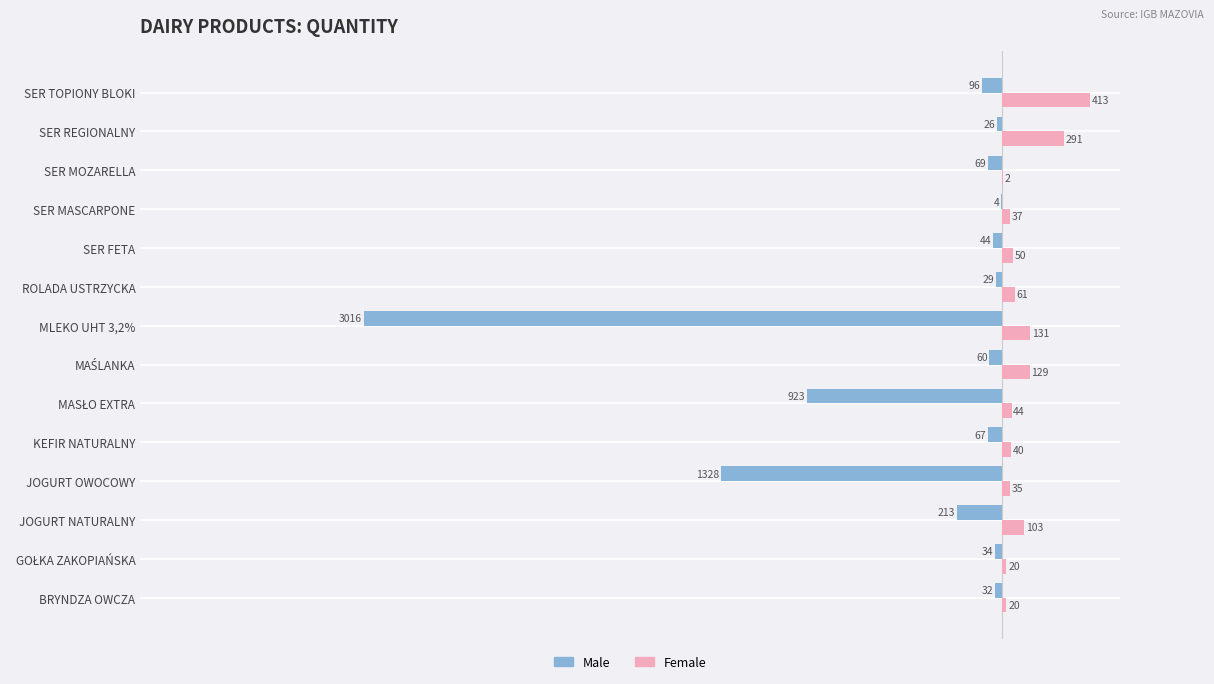

Which category has the highest value in the Female series?

SER TOPIONY BLOKI